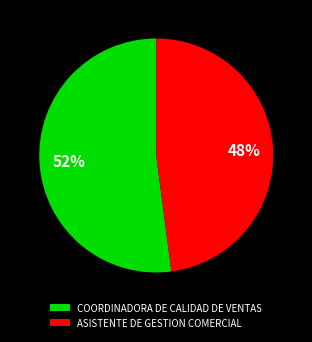

How many segments does this pie chart have?

2